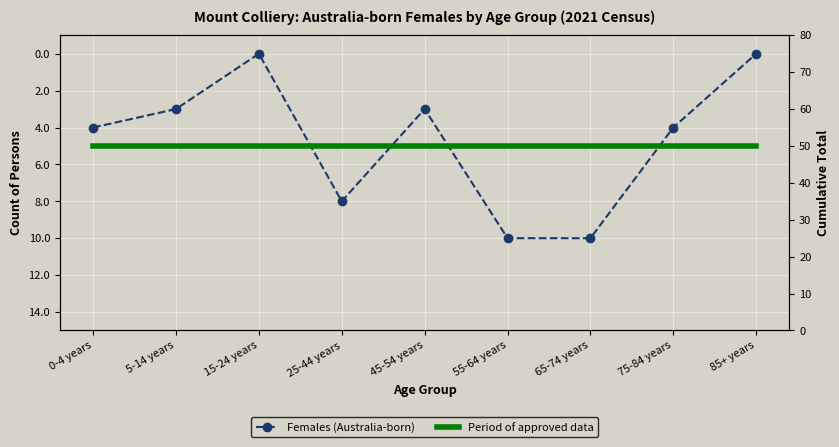

What is the label of the 8th point from the left?

75-84 years